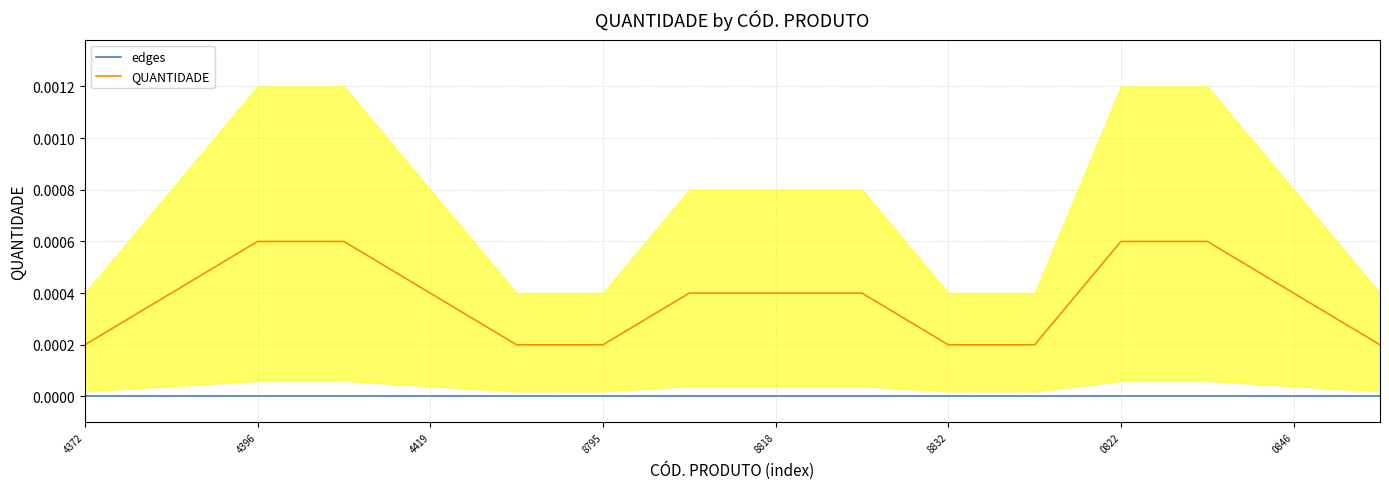

True or false: QUANTIDADE and edges cross at least once.

False